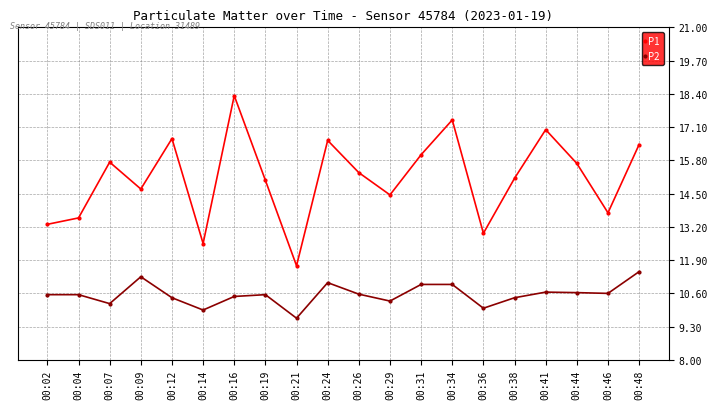

True or false: P1 and P2 cross at least once.

False